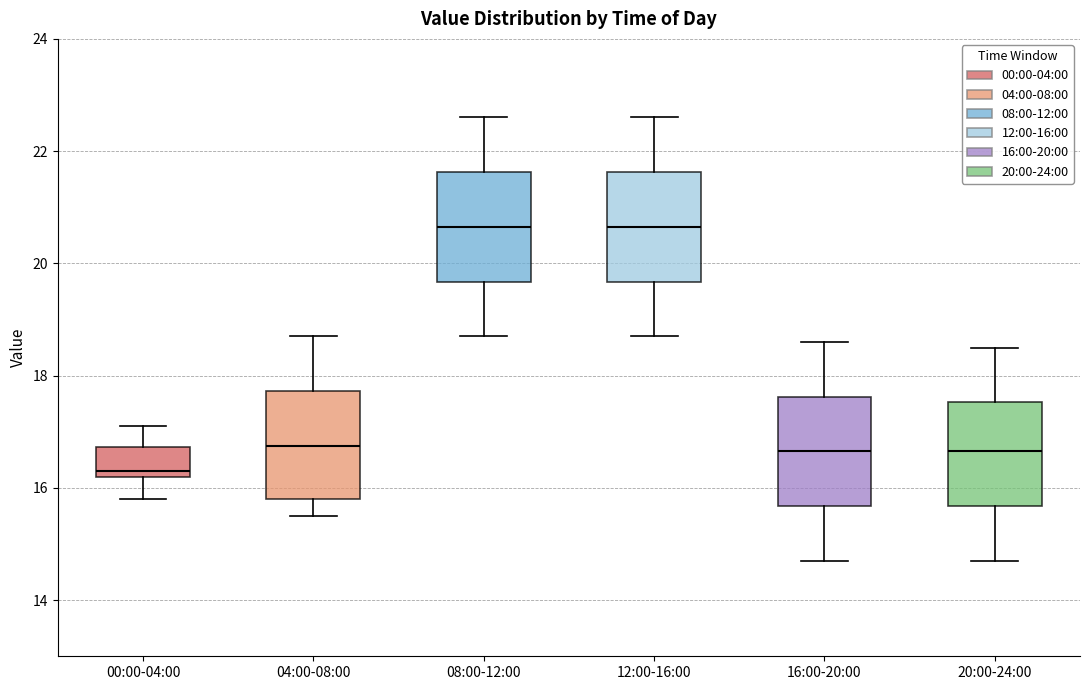

Reading left to right, read every box against the y-axis: the position of its median line, the range the box covers, and the ends of its whiskers. The values are not printed on the chart, so give them approximately, as read against the axis.

00:00-04:00: median 16.4, box 16.2 to 16.8, whiskers 15.8 to 17.2
04:00-08:00: median 16.8, box 15.8 to 17.8, whiskers 15.6 to 18.8
08:00-12:00: median 20.6, box 19.6 to 21.6, whiskers 18.8 to 22.6
12:00-16:00: median 20.6, box 19.6 to 21.6, whiskers 18.8 to 22.6
16:00-20:00: median 16.6, box 15.6 to 17.6, whiskers 14.8 to 18.6
20:00-24:00: median 16.6, box 15.6 to 17.6, whiskers 14.8 to 18.6